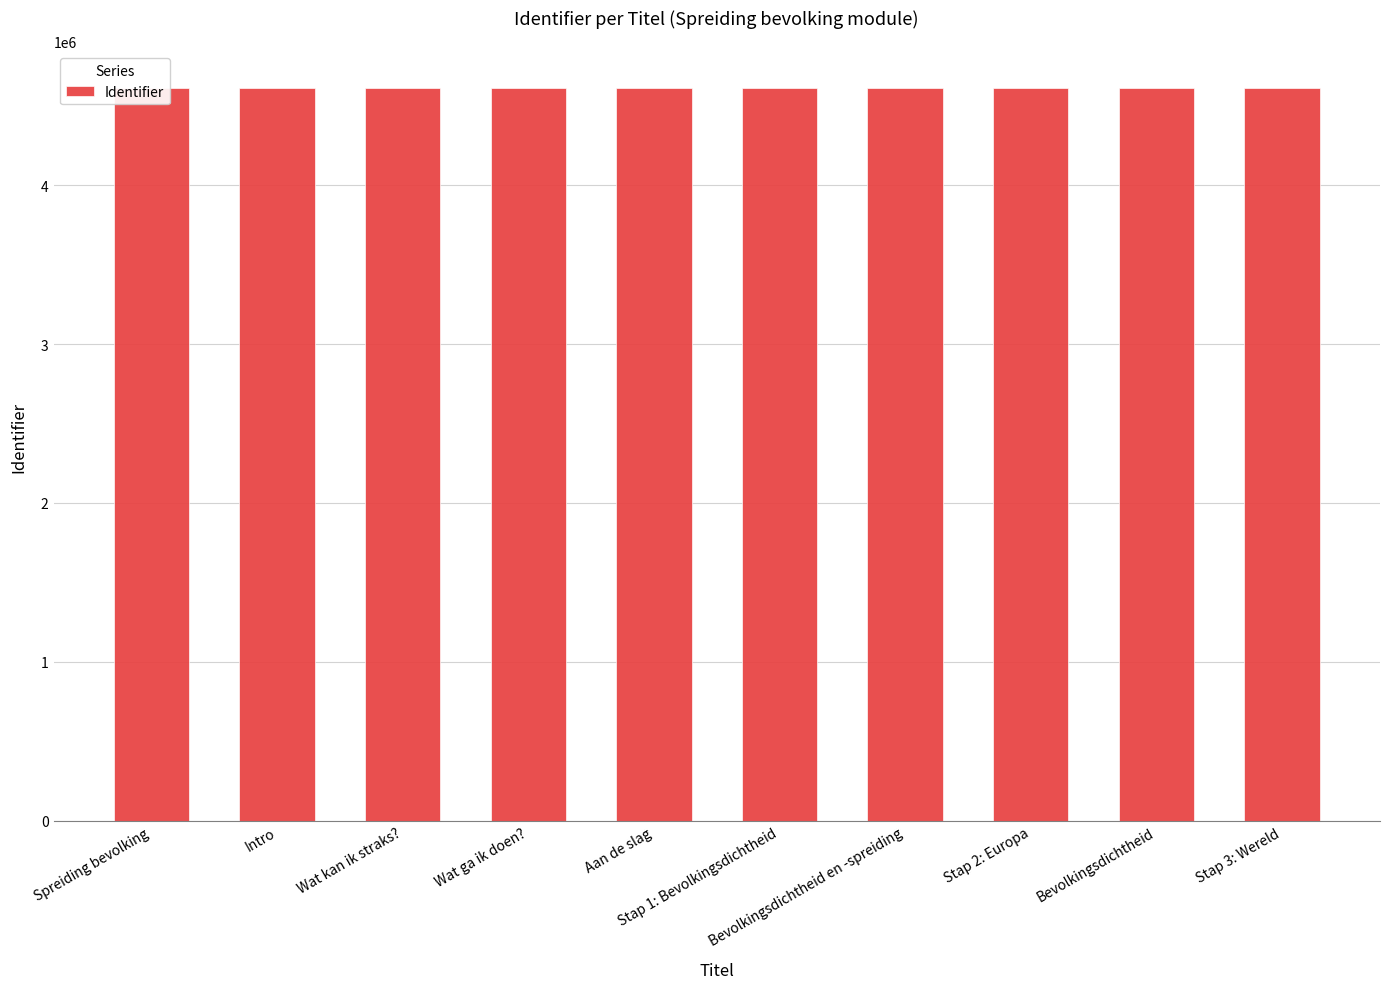

Reading left to right, list all the values displayed in this chart.

Spreiding bevolking=4609414	Intro=4609415	Wat kan ik straks?=4609775	Wat ga ik doen?=4609417	Aan de slag=4609773	Stap 1: Bevolkingsdichtheid=4609419	Bevolkingsdichtheid en -spreiding=4609421	Stap 2: Europa=4609422	Bevolkingsdichtheid=4609424	Stap 3: Wereld=4609425